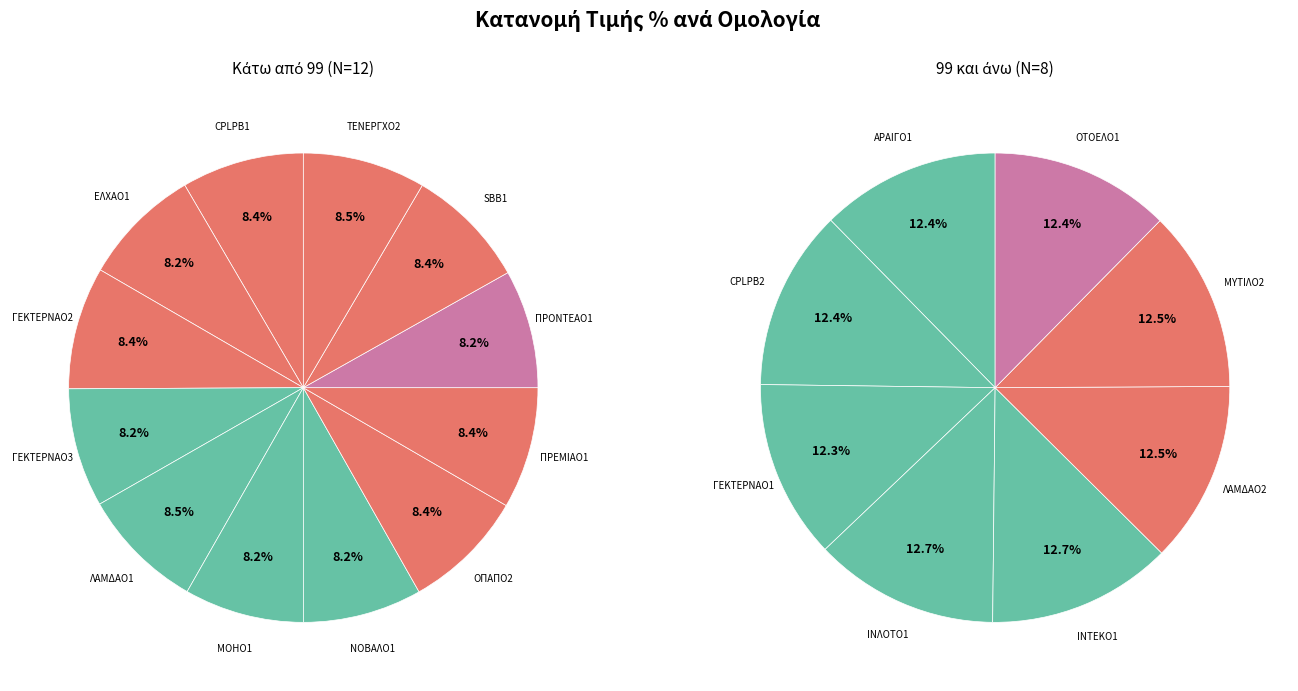

What is the largest slice in the pie chart?

ΙΝΛΟΤΟ1